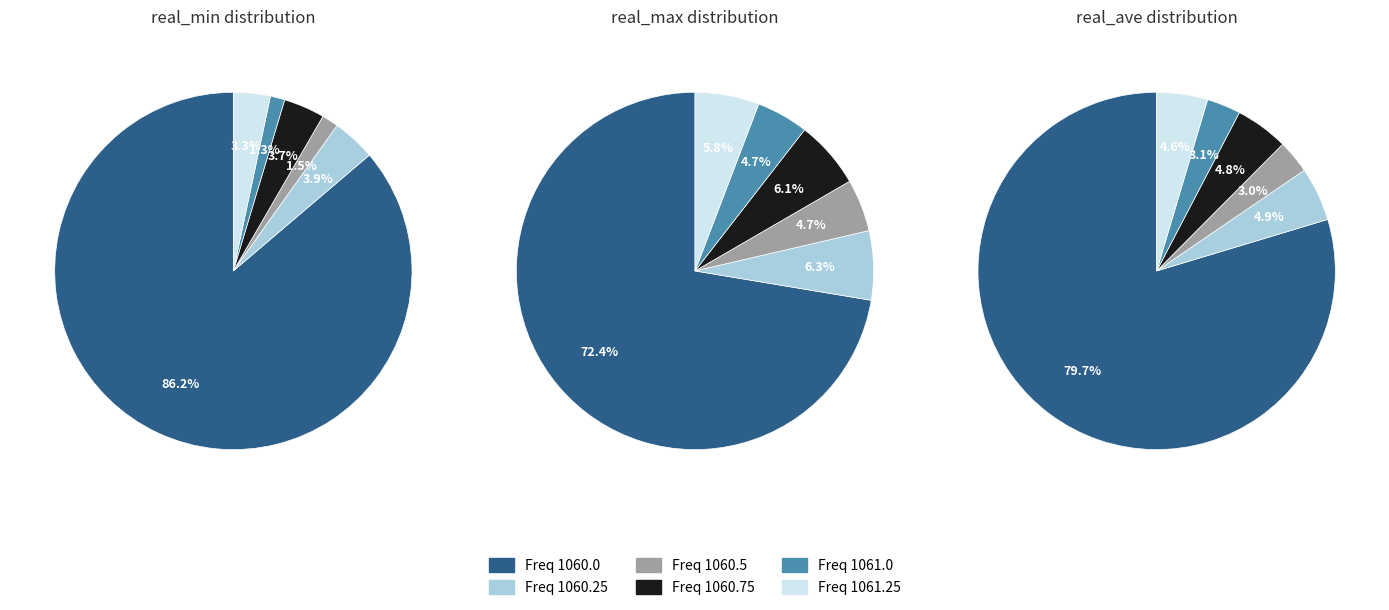

How many segments does this pie chart have?

6